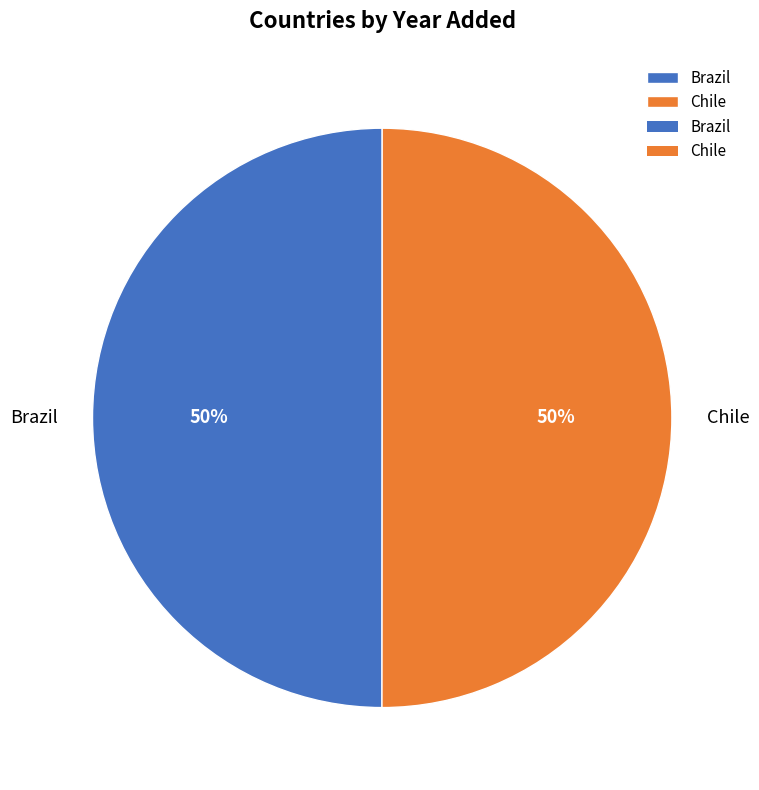

What is the ratio of the value at Brazil to the value at Chile?

1.0